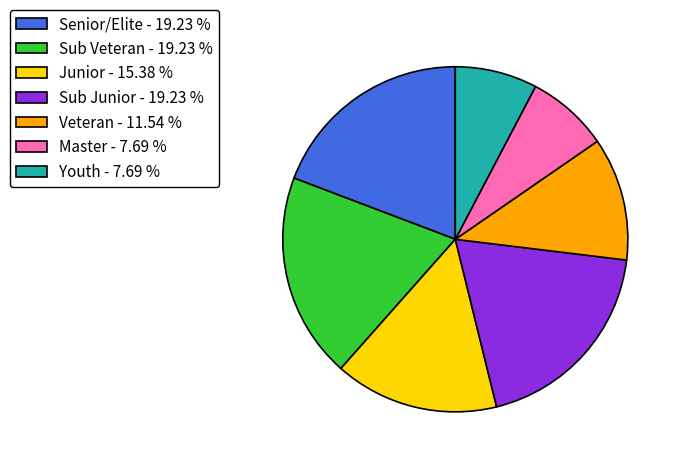

Is Senior/Elite the majority of the pie?

No